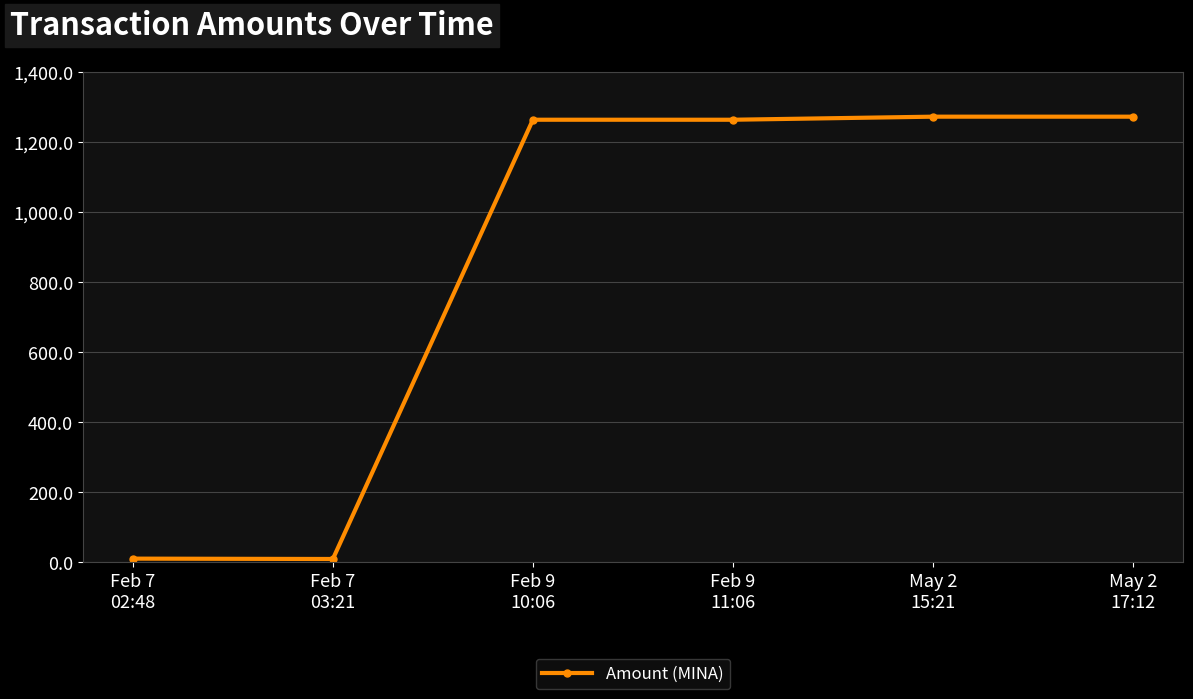

How many distinct data groups are displayed?

1